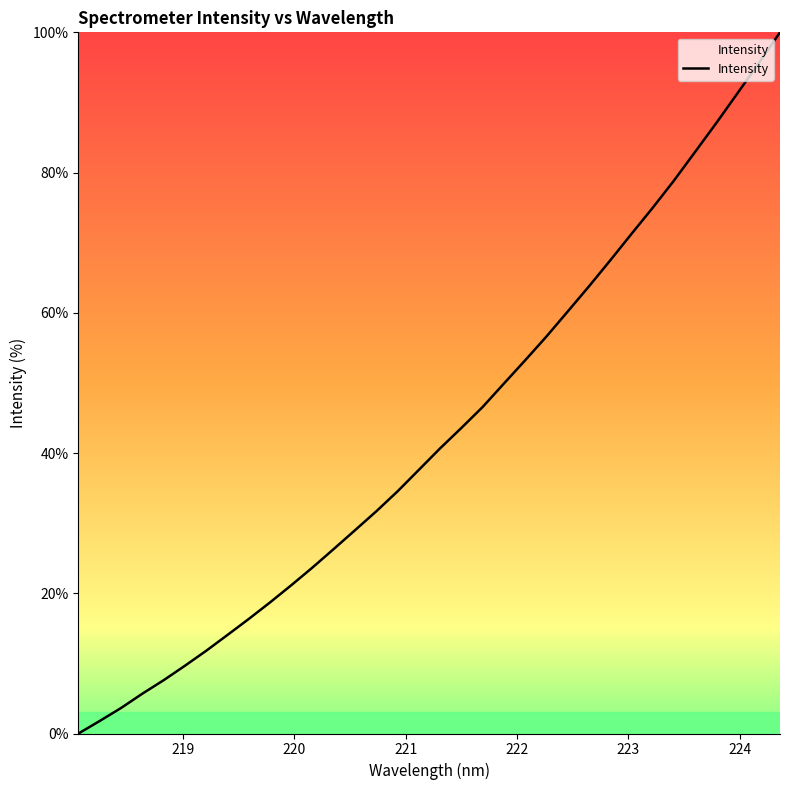

What is the difference between the maximum and minimum values?

100.0